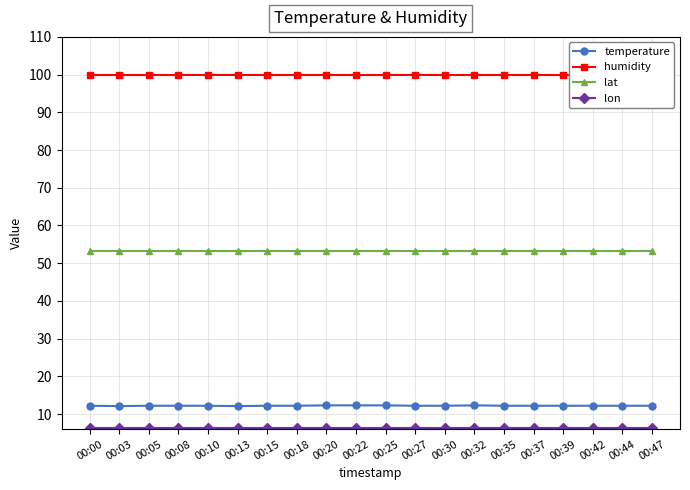

Is it true that lon equals 1.6 at 00:25?

False